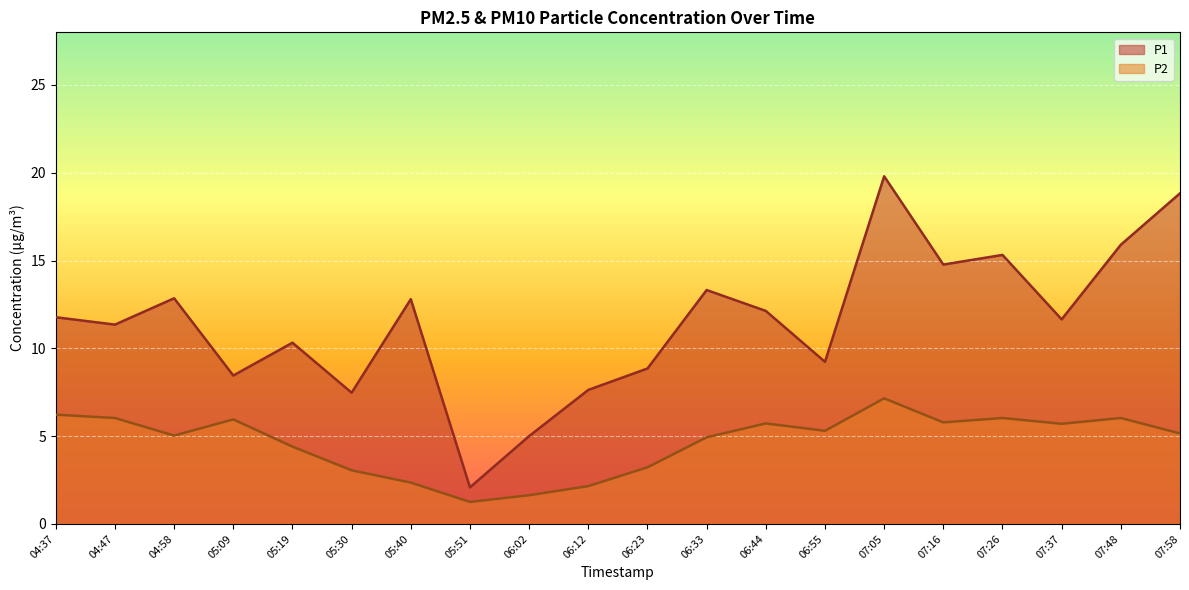

At which category does P2 reach its first local peak?

05:09